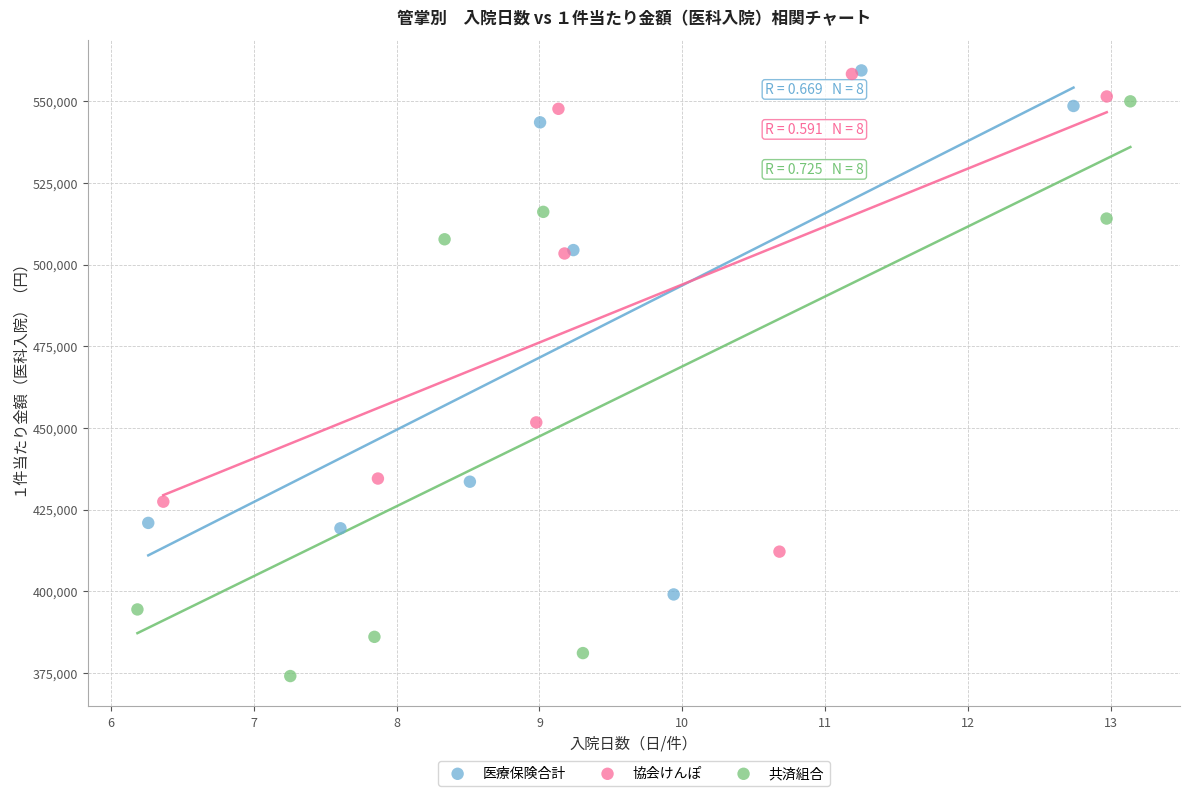

Which series contains the lowest Y value?

共済組合